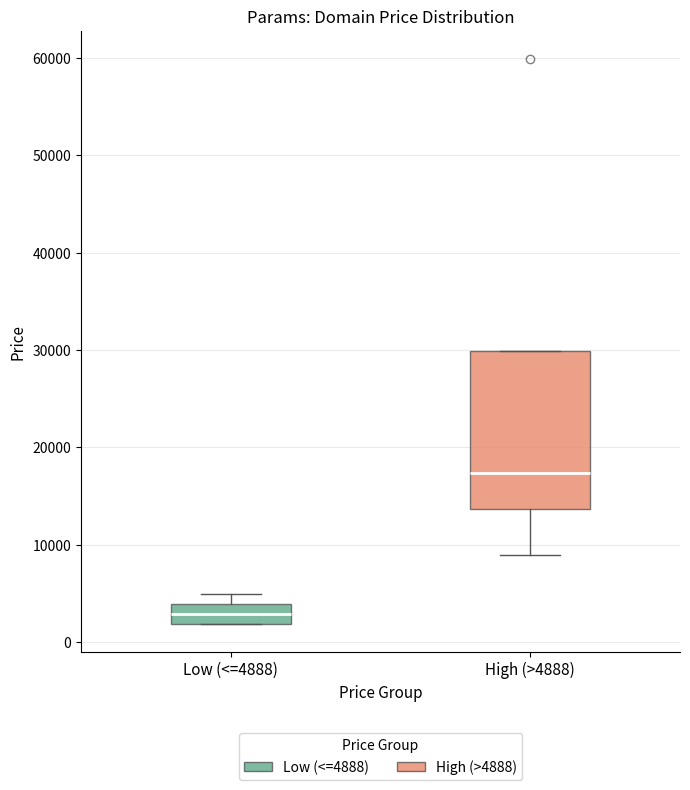

Reading left to right, transcribe this box plot: for each box, give where its median line is, the range the box spans, and where its two whiskers end, as read against the y-axis. The values are not printed on the chart, so give them approximately, as read against the axis.

Low (<=4888): median 3000, box 2000 to 4000, whiskers 2000 to 5000
High (>4888): median 17000, box 14000 to 30000, whiskers 9000 to 30000